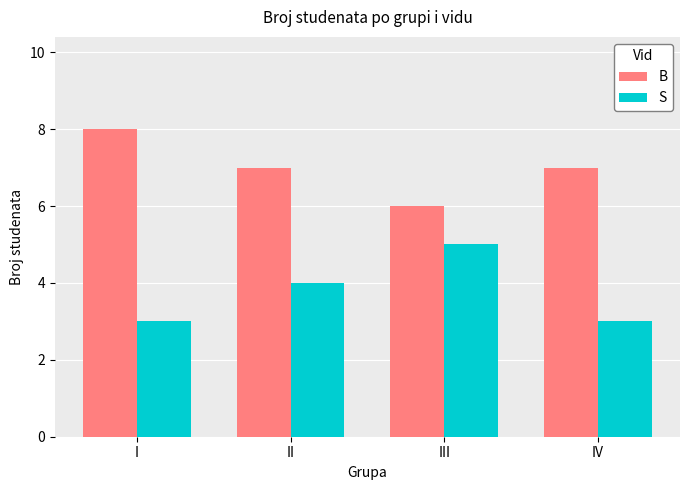

How many bars are there in each group?

2